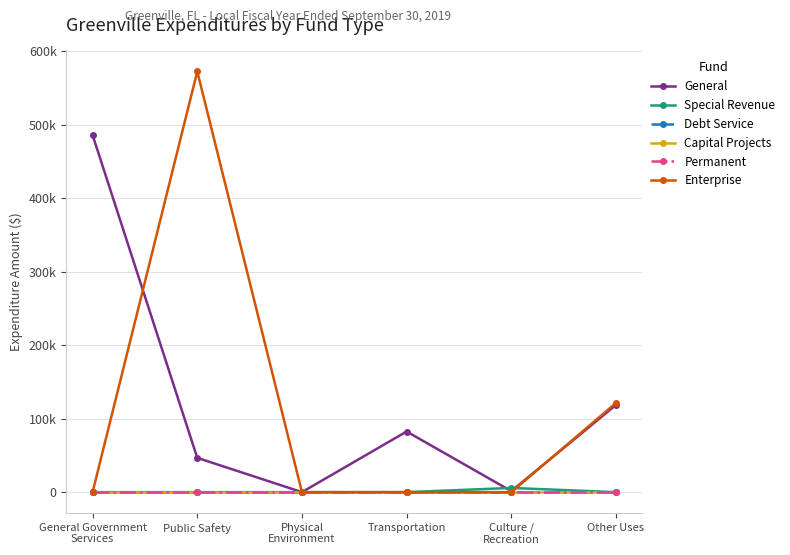

Is this an area chart (filled region under the line)?

No